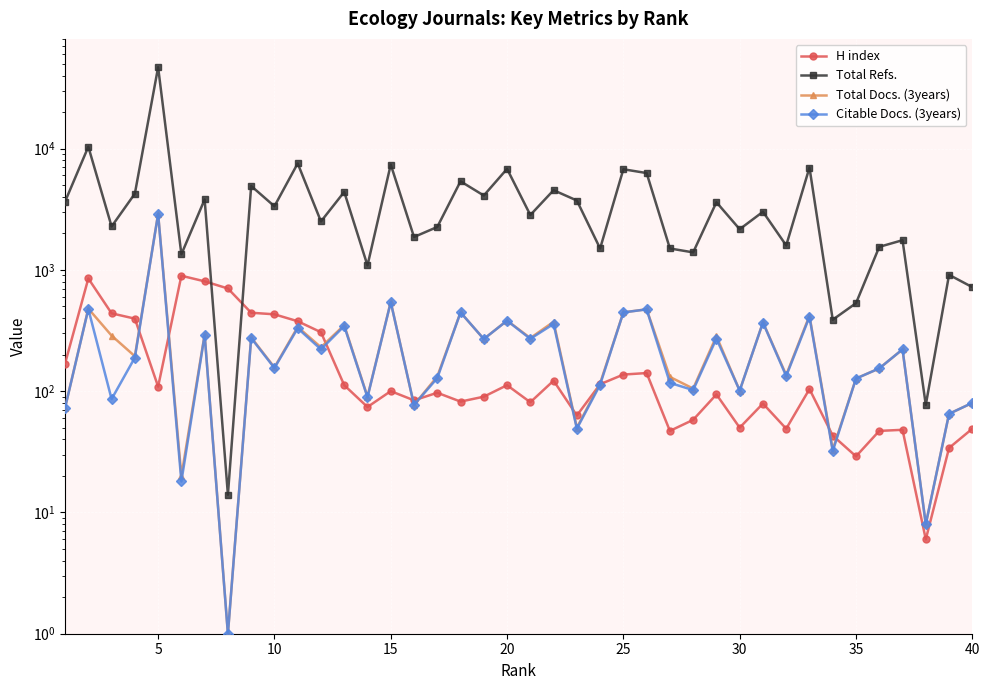

True or false: Total Docs. (3years) has more than 2 interior local peaks.

True